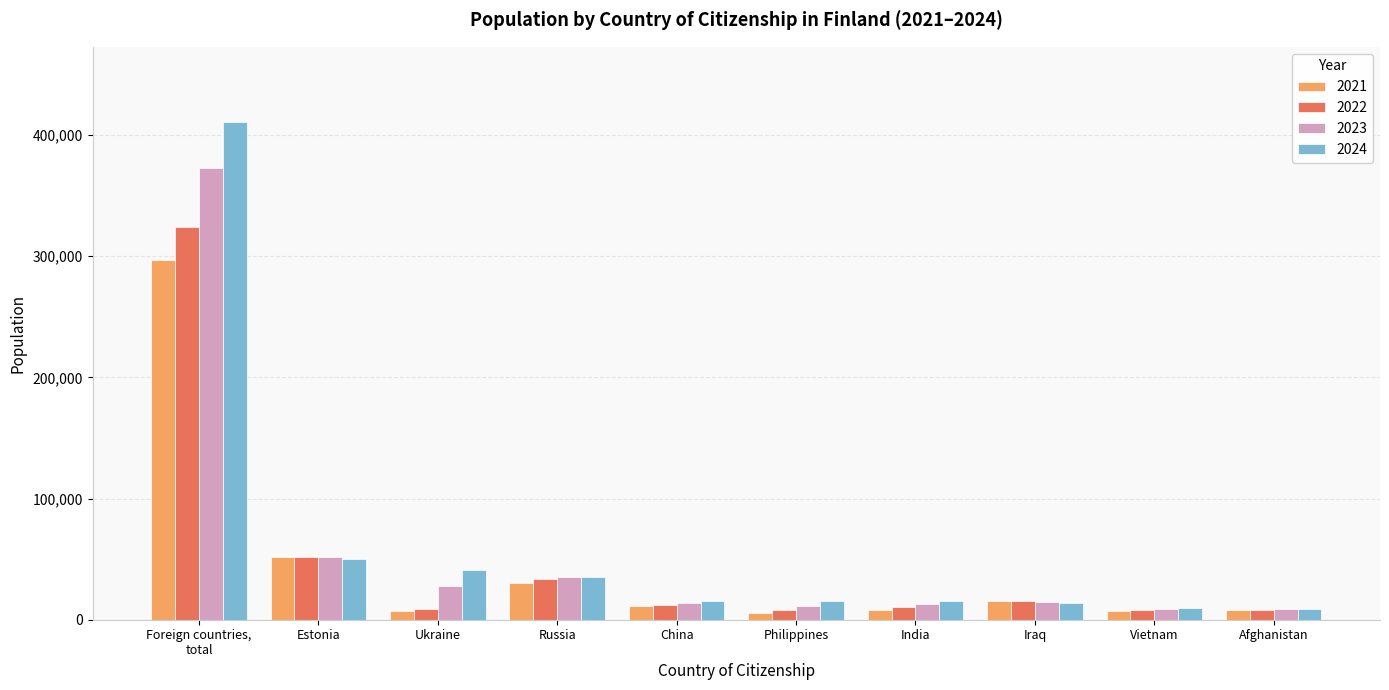

Is it true that 2021 equals 11405 at China?

True